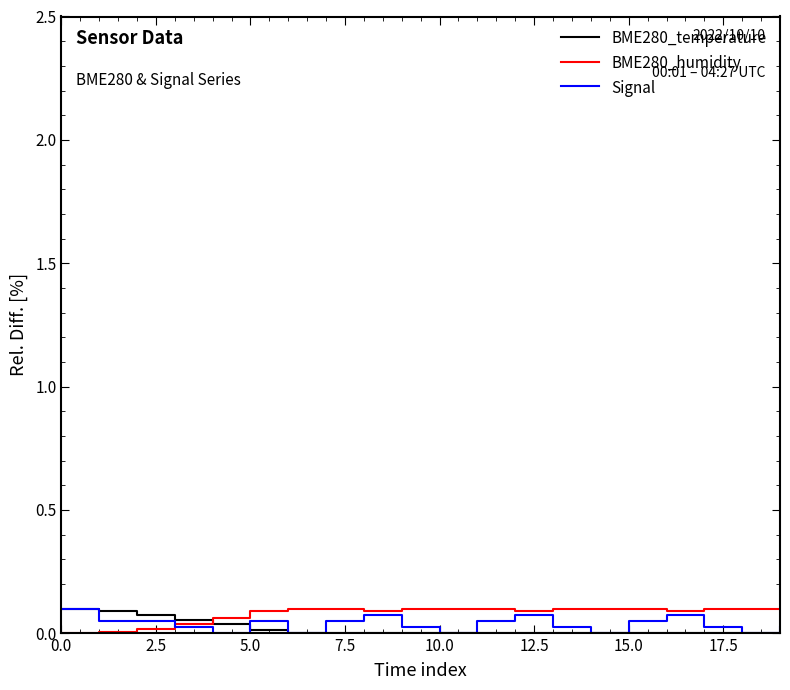

What are all the series names shown in the legend?

BME280_temperature, BME280_humidity, Signal